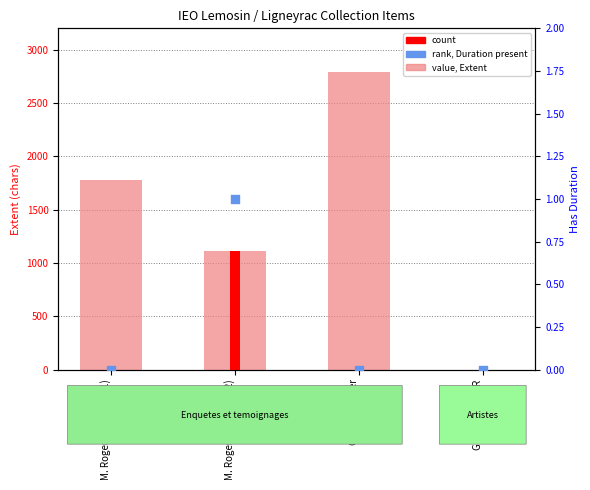

At which category is the sum across all series the highest?

Georges Boyer